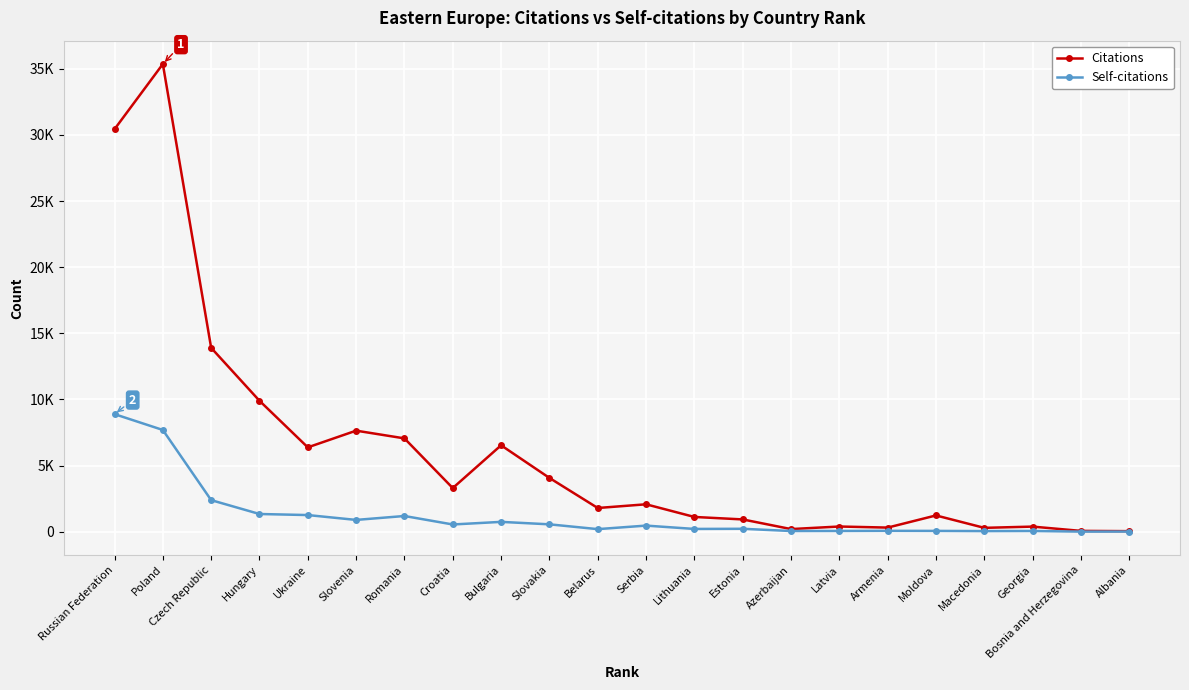

How many interior local valleys does the Citations series have?

6